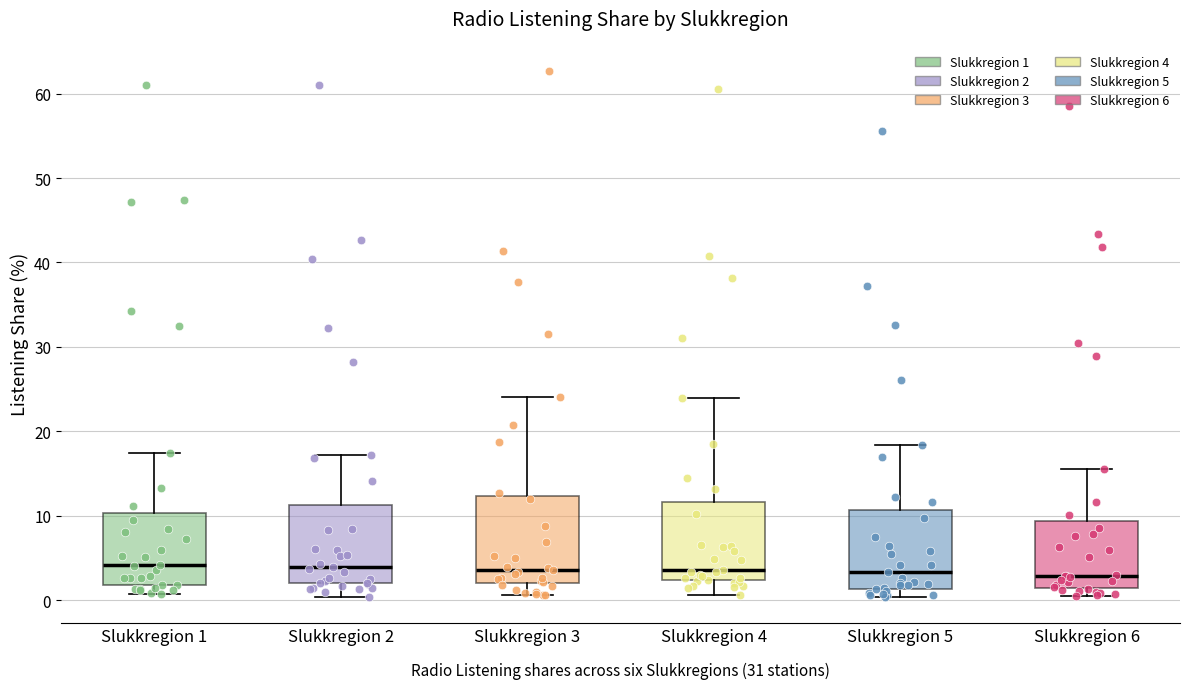

Reading left to right, read every box against the y-axis: the position of its median line, the range the box covers, and the ends of its whiskers. The values are not printed on the chart, so give them approximately, as read against the axis.

Slukkregion 1: median 4, box 2 to 10, whiskers 1 to 17
Slukkregion 2: median 4, box 2 to 11, whiskers 0 to 17
Slukkregion 3: median 4, box 2 to 12, whiskers 1 to 24
Slukkregion 4: median 4, box 2 to 12, whiskers 1 to 24
Slukkregion 5: median 3, box 1 to 11, whiskers 0 to 18
Slukkregion 6: median 3, box 1 to 9, whiskers 1 (just below the box's lower edge) to 16